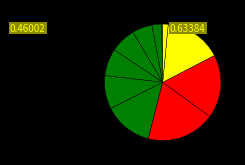

Which category has the smallest portion of the pie?

2